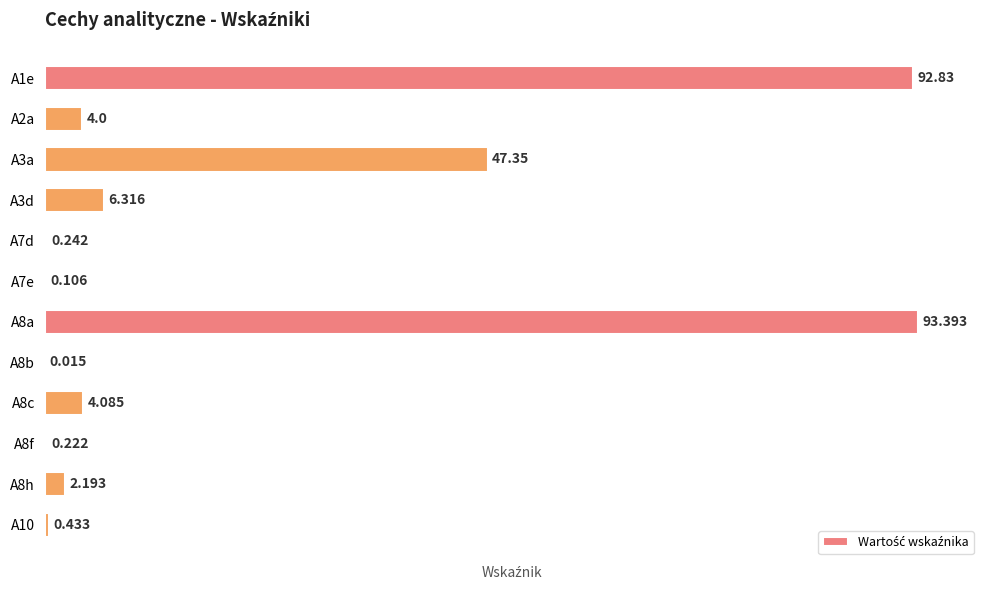

Are the bars horizontal?

Yes